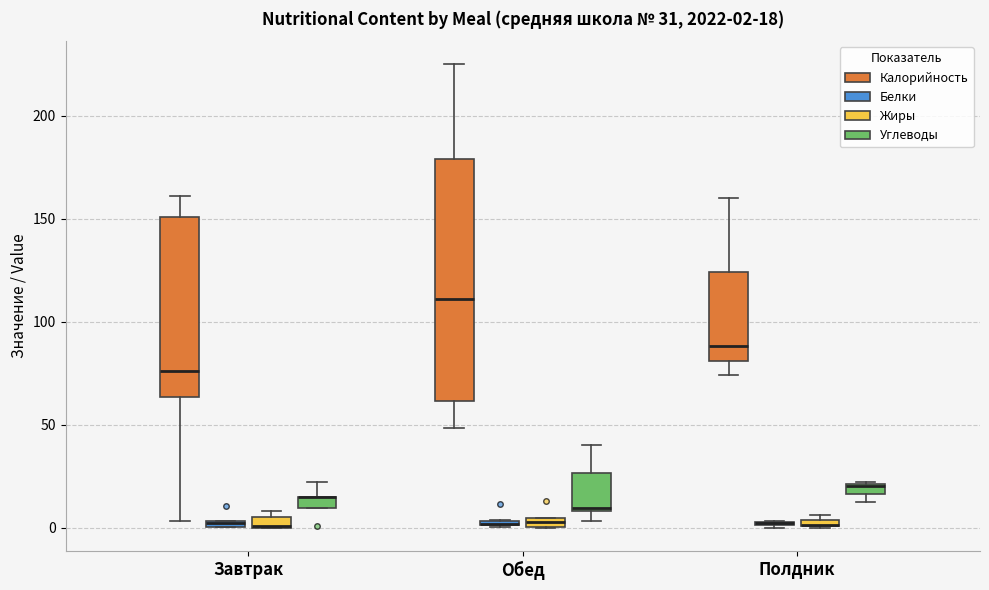

Which box is the tallest, from its lower edge to its upper edge?

Обед (Калорийность)